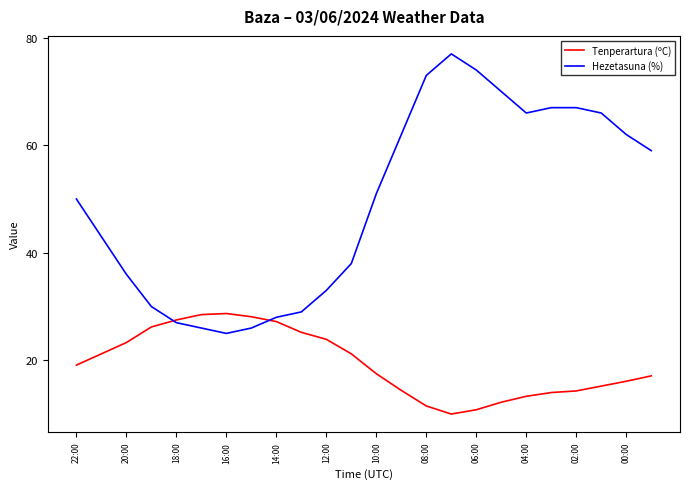

How many times do Tenperartura (ºC) and Hezetasuna (%) cross each other?

2